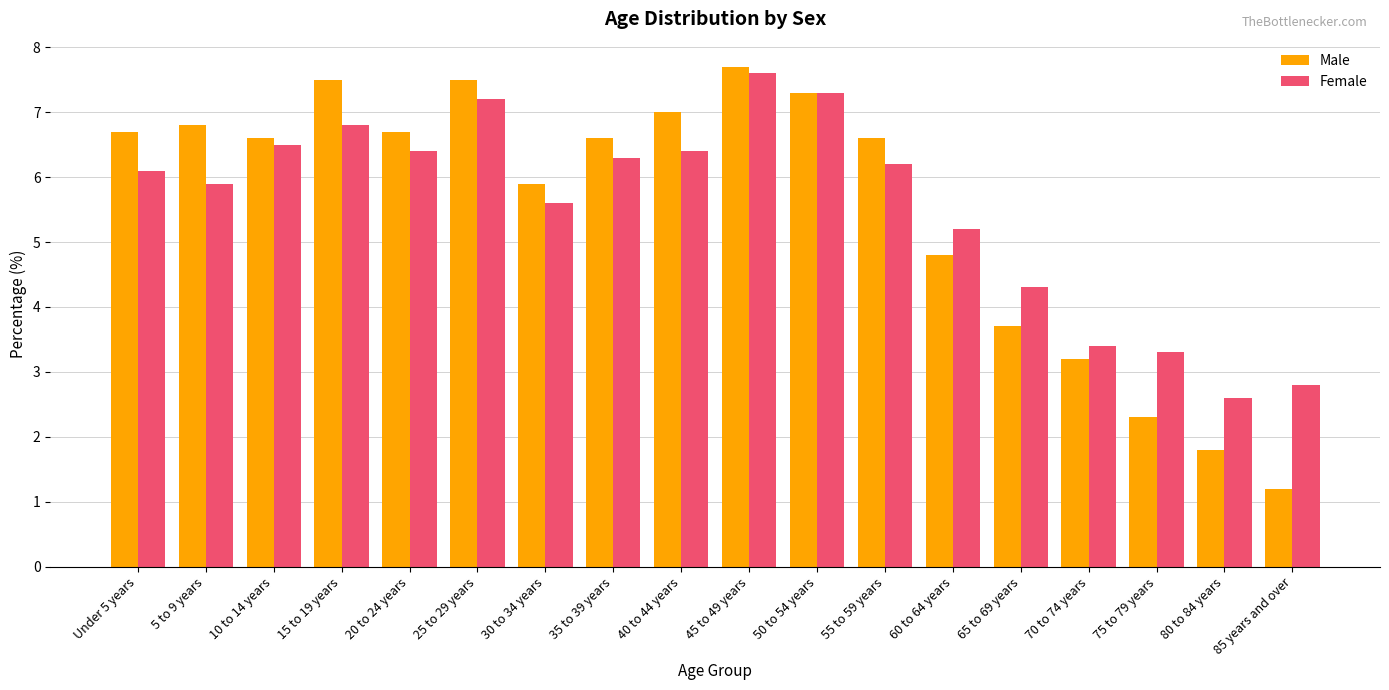

Reading left to right, what are all the values shown in this chart?

Male: Under 5 years=6.7	5 to 9 years=6.8	10 to 14 years=6.6	15 to 19 years=7.5	20 to 24 years=6.7	25 to 29 years=7.5	30 to 34 years=5.9	35 to 39 years=6.6	40 to 44 years=7.0	45 to 49 years=7.7	50 to 54 years=7.3	55 to 59 years=6.6	60 to 64 years=4.8	65 to 69 years=3.7	70 to 74 years=3.2	75 to 79 years=2.3	80 to 84 years=1.8	85 years and over=1.2
Female: Under 5 years=6.1	5 to 9 years=5.9	10 to 14 years=6.5	15 to 19 years=6.8	20 to 24 years=6.4	25 to 29 years=7.2	30 to 34 years=5.6	35 to 39 years=6.3	40 to 44 years=6.4	45 to 49 years=7.6	50 to 54 years=7.3	55 to 59 years=6.2	60 to 64 years=5.2	65 to 69 years=4.3	70 to 74 years=3.4	75 to 79 years=3.3	80 to 84 years=2.6	85 years and over=2.8